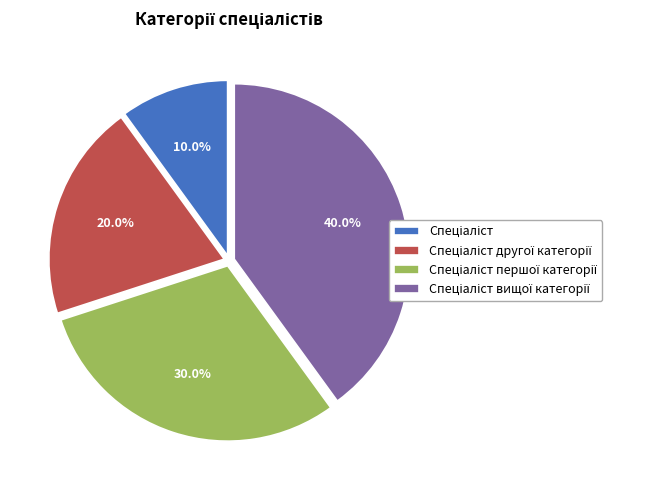

Does any single category account for the majority?

No